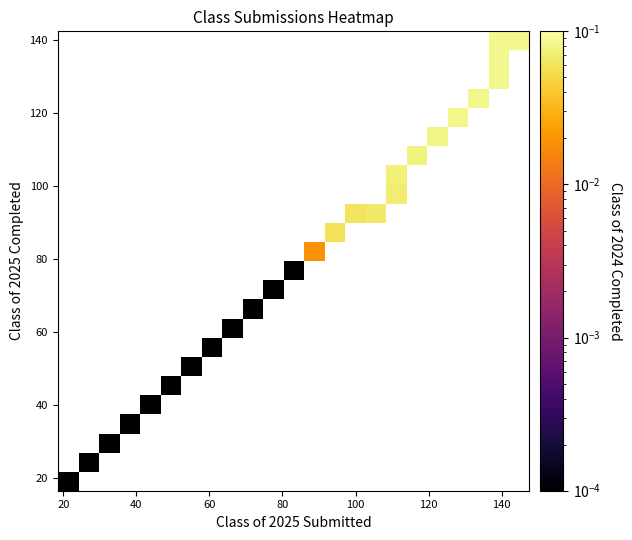

How many series are shown in this chart?

24